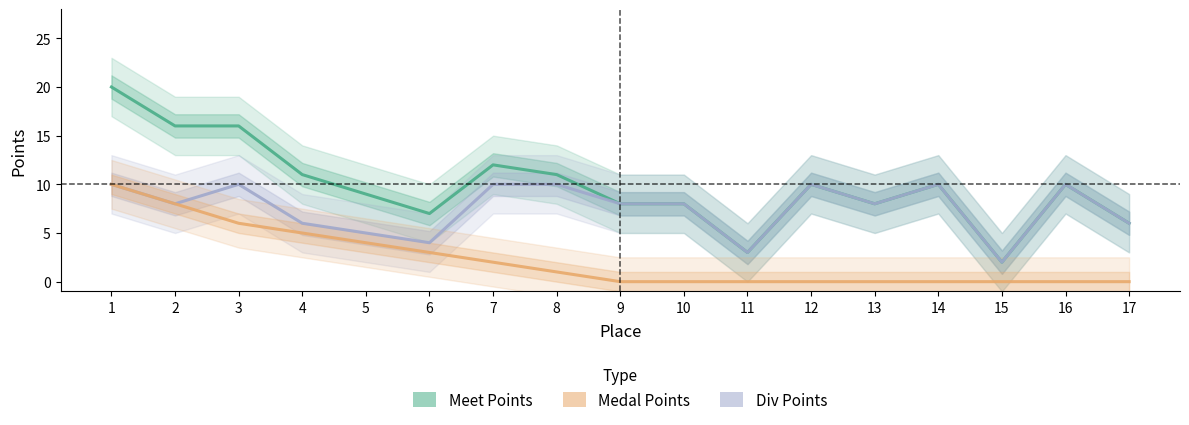

True or false: Meet Points and Div Points intersect in this chart.

False